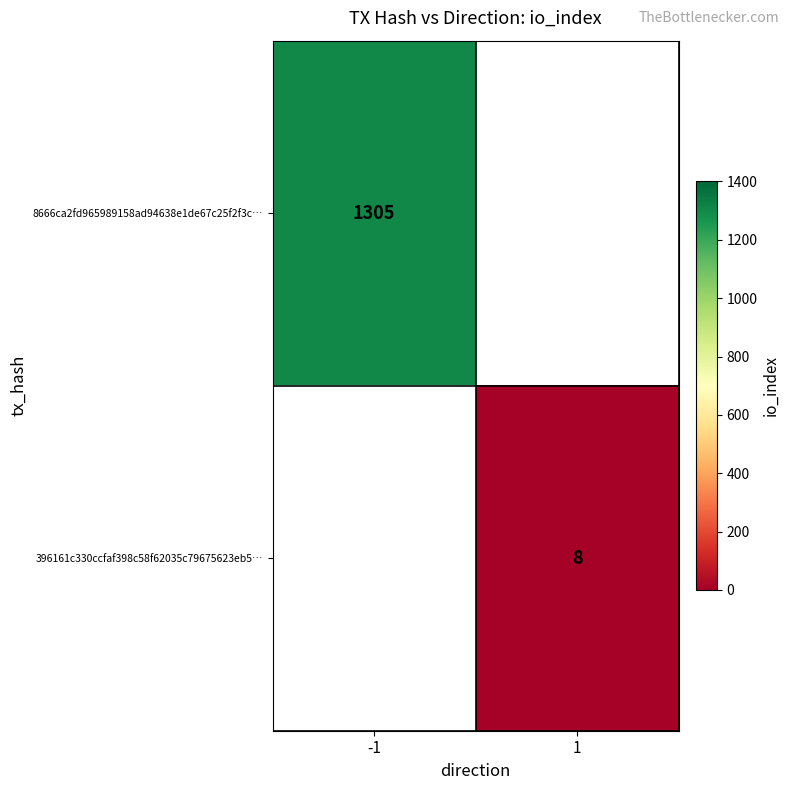

The value of 396161c330ccfaf398c58f62035c79675623eb5… at 1 is 14. True or false?

False